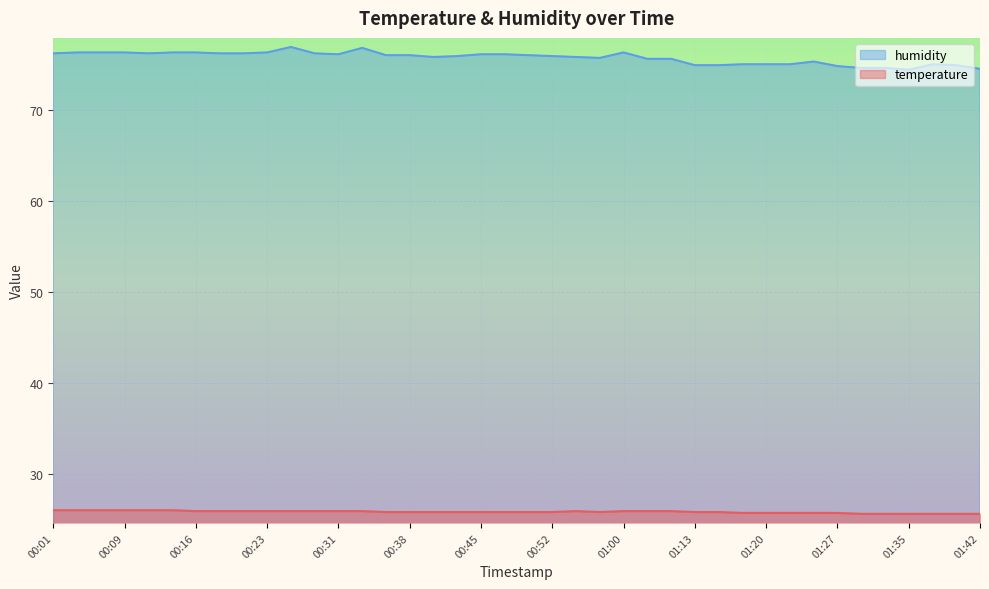

Which category has the lowest value in the humidity series?

01:35